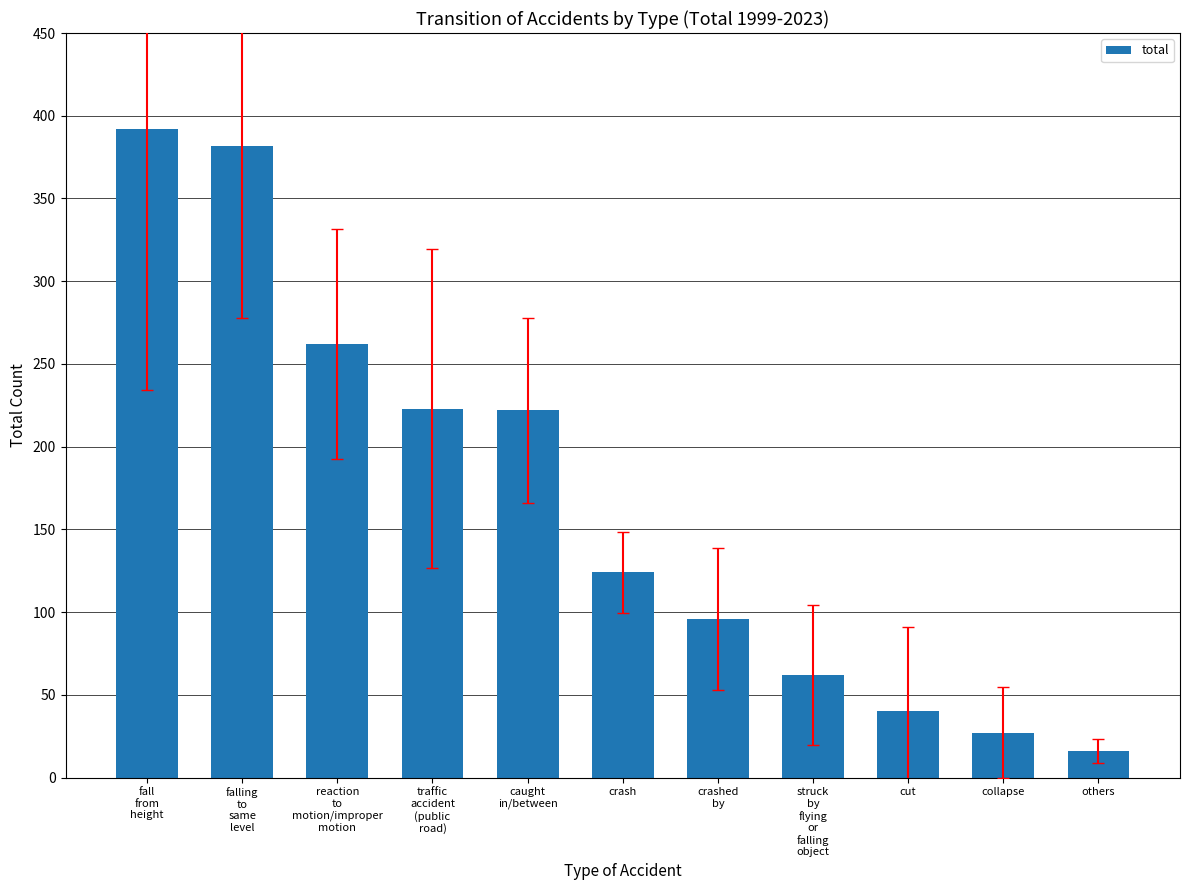

What is the maximum value shown in the chart?

392